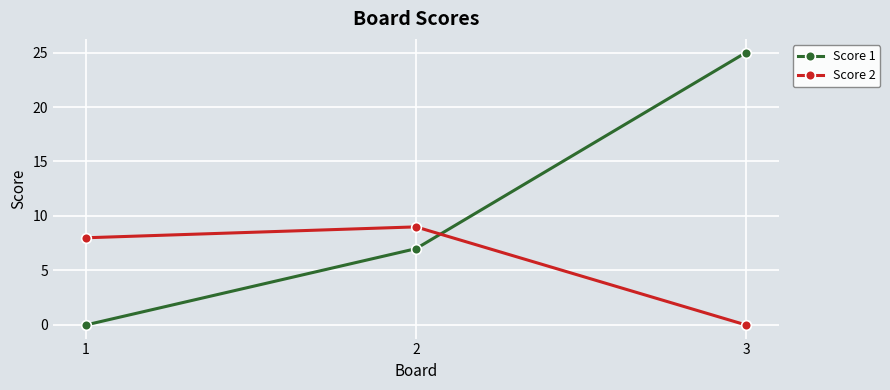

What are all the series names shown in the legend?

Score 1, Score 2